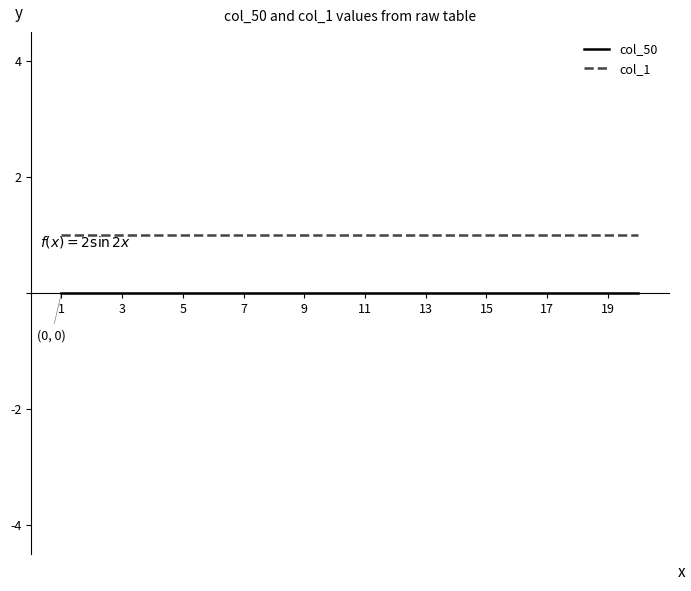

Which series has the largest total across all categories?

col_1